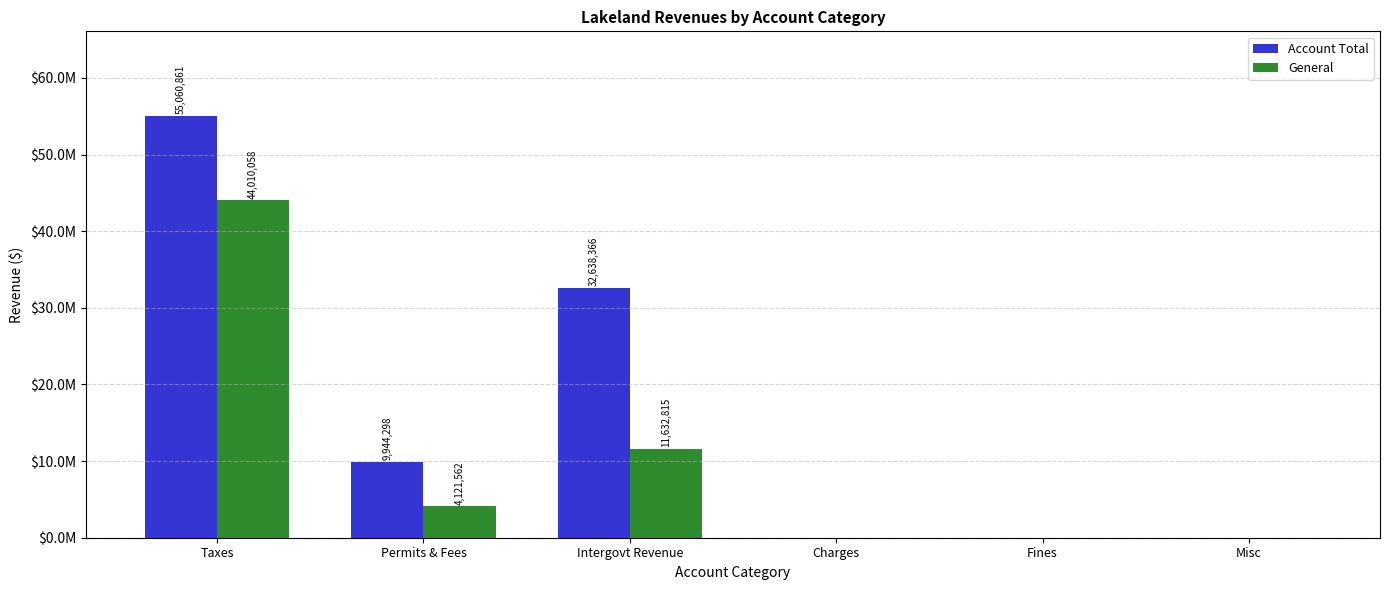

Which series changed the most between Permits & Fees and Misc?

Account Total